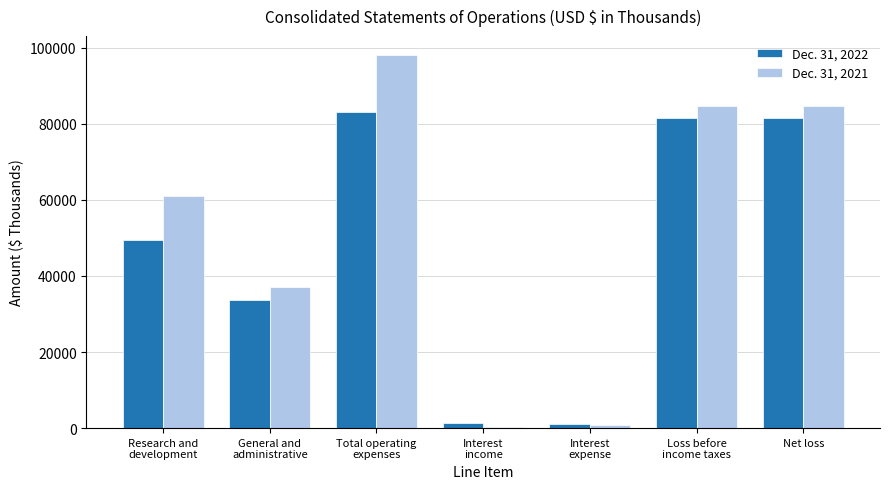

What are all the series names shown in the legend?

Dec. 31, 2022, Dec. 31, 2021